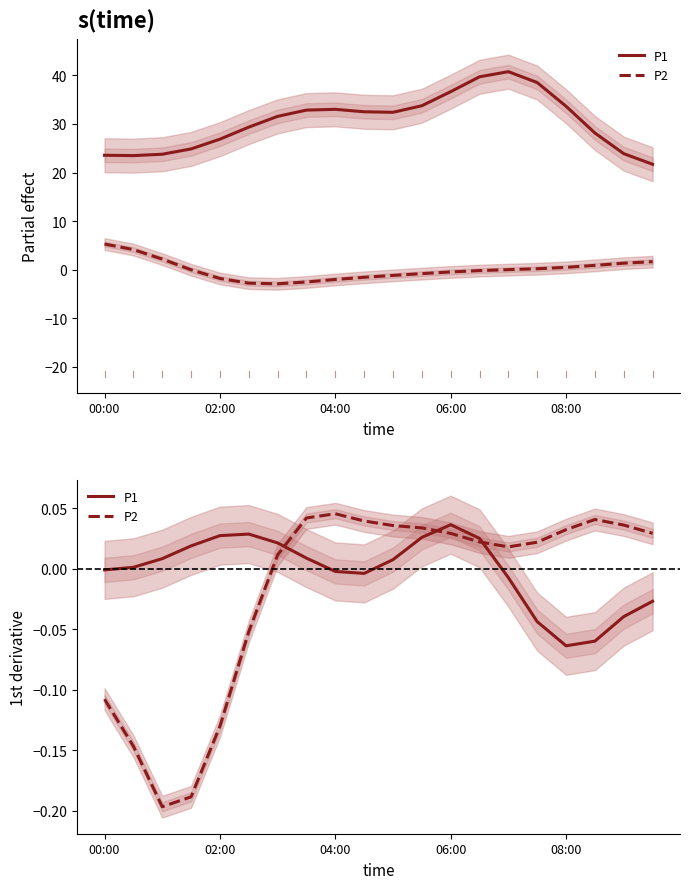

Is it true that P1 equals -0.0 at 00:00?

False